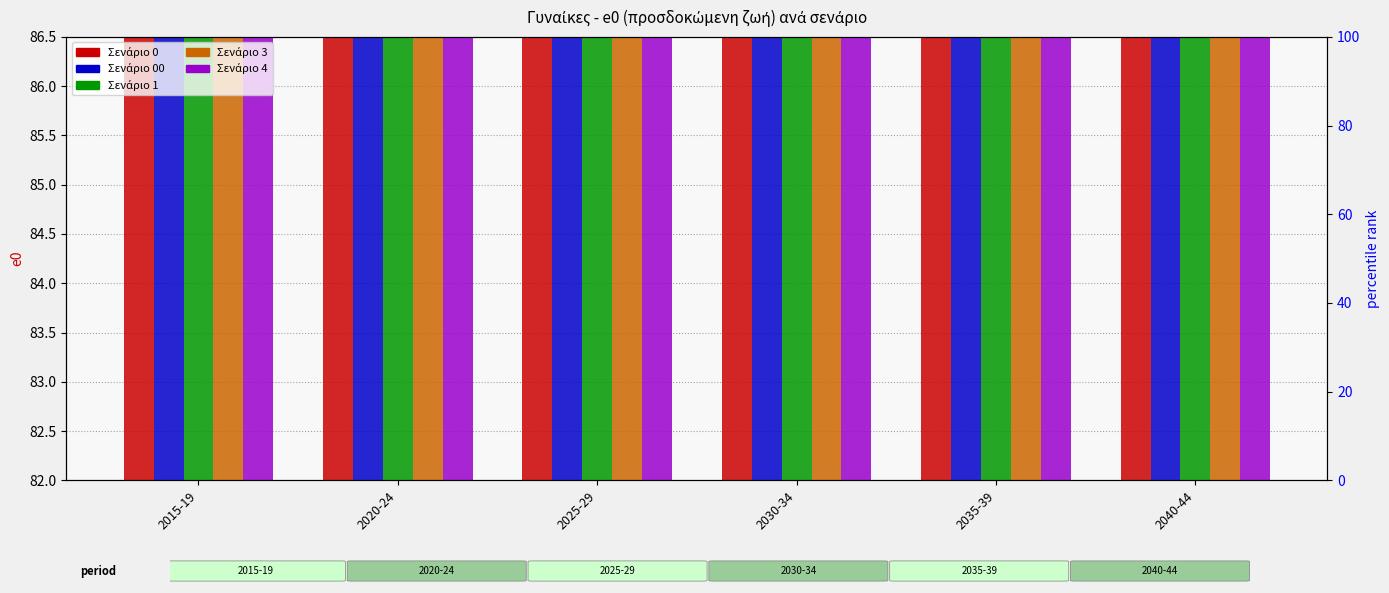

Does the chart contain stacked bars?

No